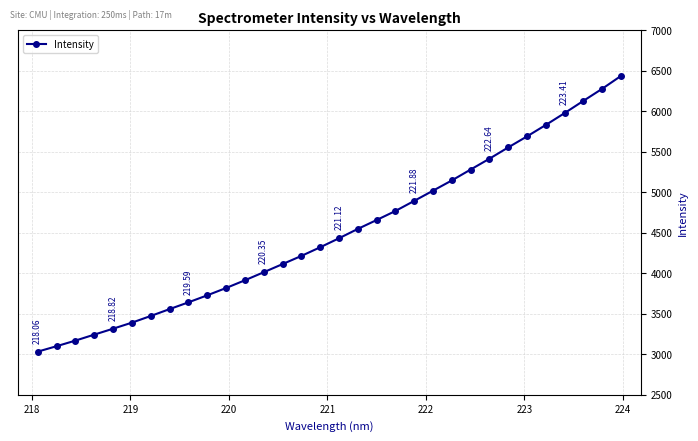

How many lines are shown in the chart?

1